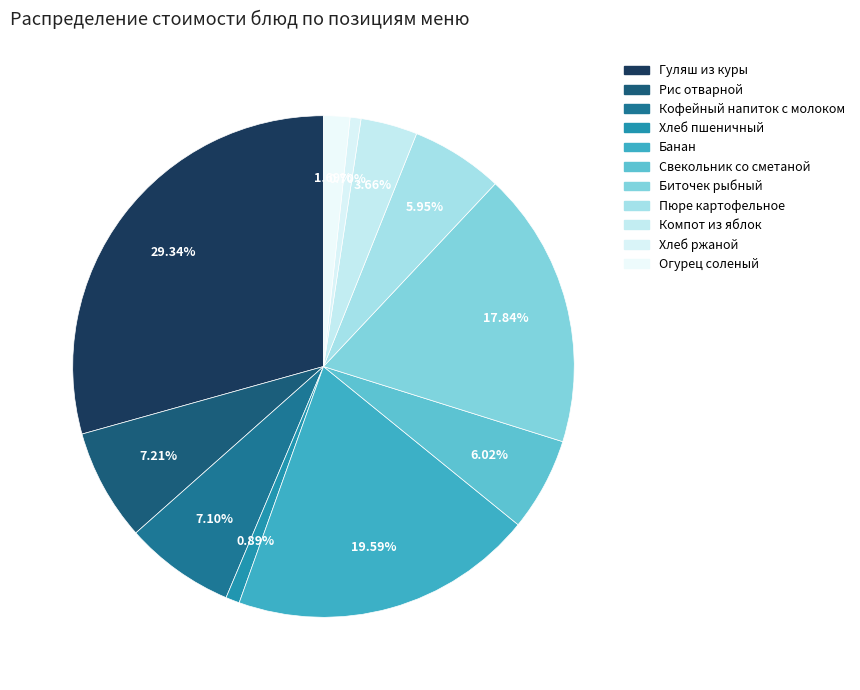

Do Компот из яблок and Хлеб пшеничный together represent more than half of the pie?

No